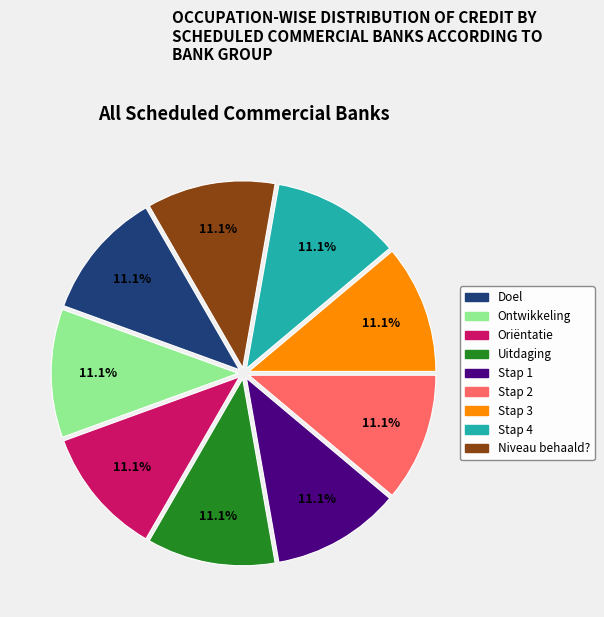

Is there any slice that represents more than half of the pie?

No